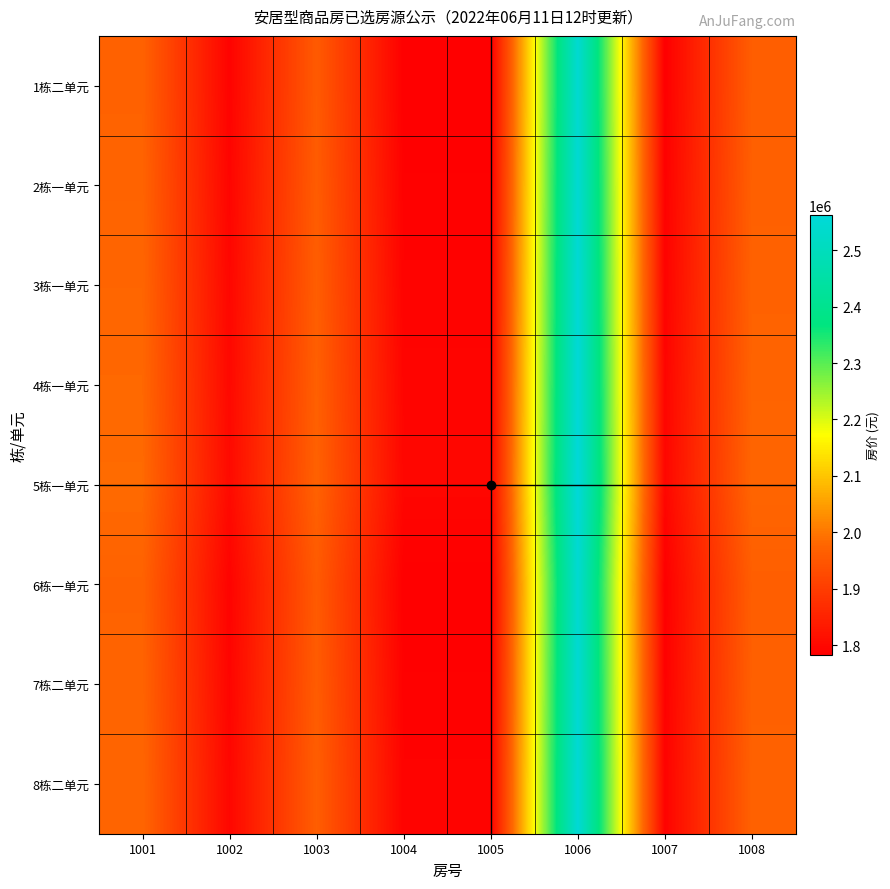

Reading left to right, list all the values displayed in this chart.

1栋二单元: 1001=1970797	1002=1789911	1003=1956841	1004=1782958	1005=1782958	1006=2544672	1007=1782958	1008=1963819
2栋一单元: 1001=1974286	1002=1793387	1003=1960330	1004=1786434	1005=1786434	1006=2549169	1007=1786434	1008=1967308
3栋一单元: 1001=1977775	1002=1796864	1003=1963819	1004=1789911	1005=1789911	1006=2553666	1007=1789911	1008=1970797
4栋一单元: 1001=1981264	1002=1800340	1003=1967308	1004=1793387	1005=1793387	1006=2558163	1007=1793387	1008=1974286
5栋一单元: 1001=1984753	1002=1803817	1003=1970797	1004=1796864	1005=1796864	1006=2562660	1007=1796864	1008=1977775
6栋一单元: 1001=1970797	1002=1789911	1003=1956841	1004=1782958	1005=1782958	1006=2544672	1007=1782958	1008=1963819
7栋二单元: 1001=1974286	1002=1793387	1003=1960330	1004=1786434	1005=1786434	1006=2549169	1007=1786434	1008=1967308
8栋二单元: 1001=1977775	1002=1796864	1003=1963819	1004=1789911	1005=1789911	1006=2553666	1007=1789911	1008=1970797